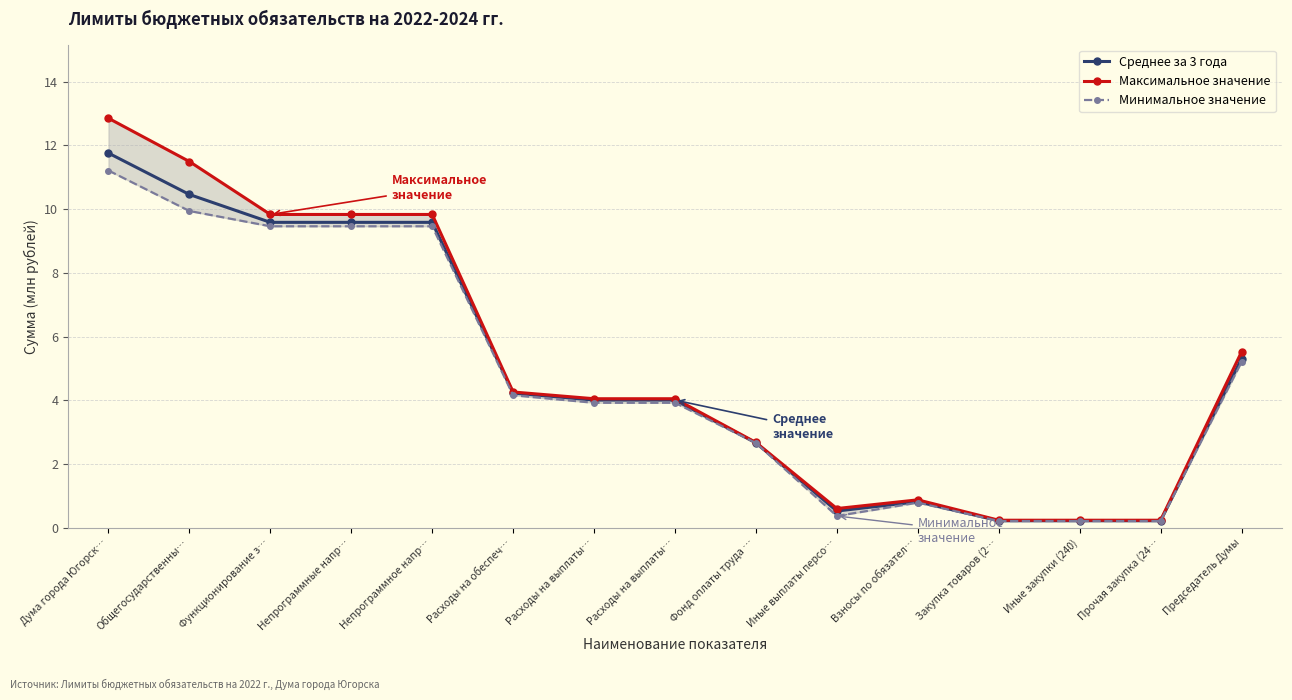

What are all the series names shown in the legend?

Среднее за 3 года, Максимальное значение, Минимальное значение